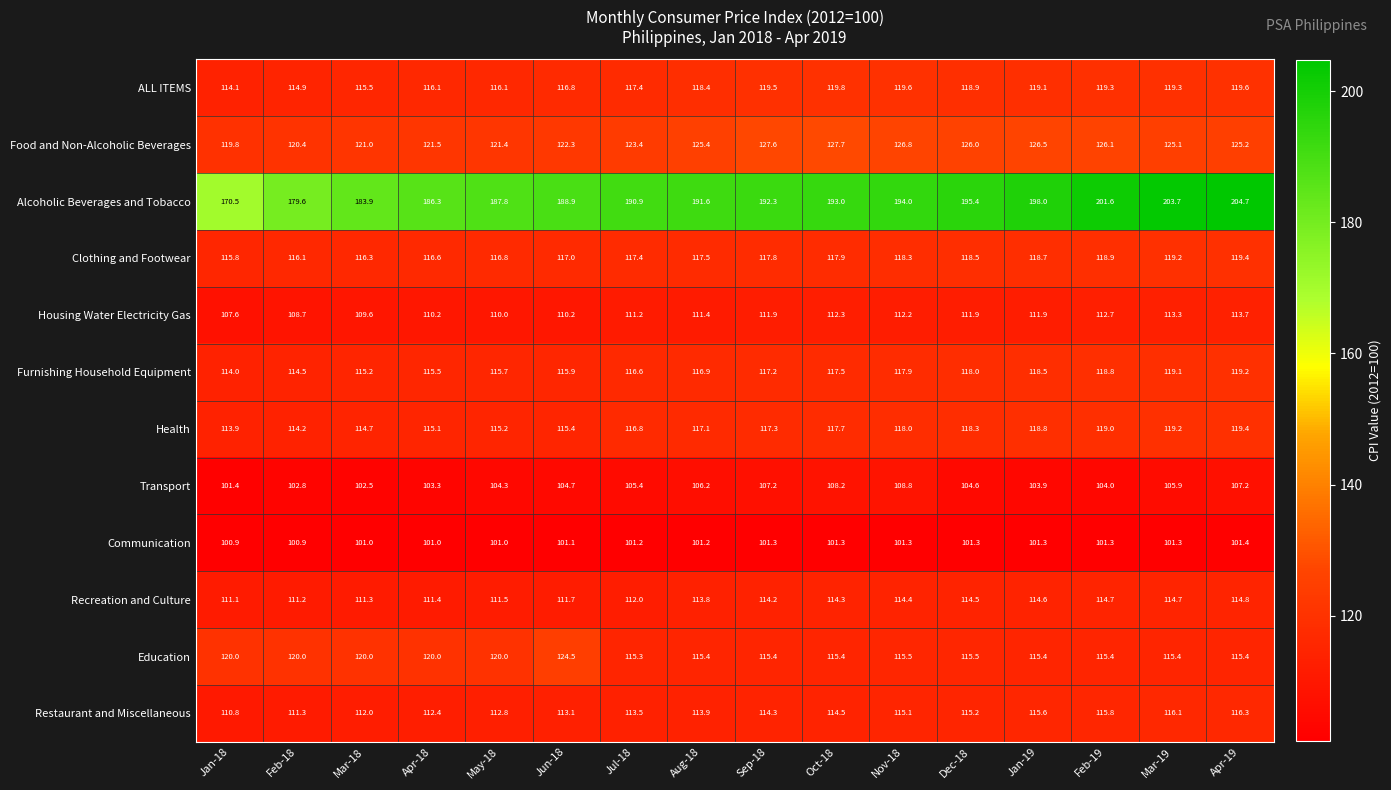

Which series has the widest spread of values?

Alcoholic Beverages and Tobacco